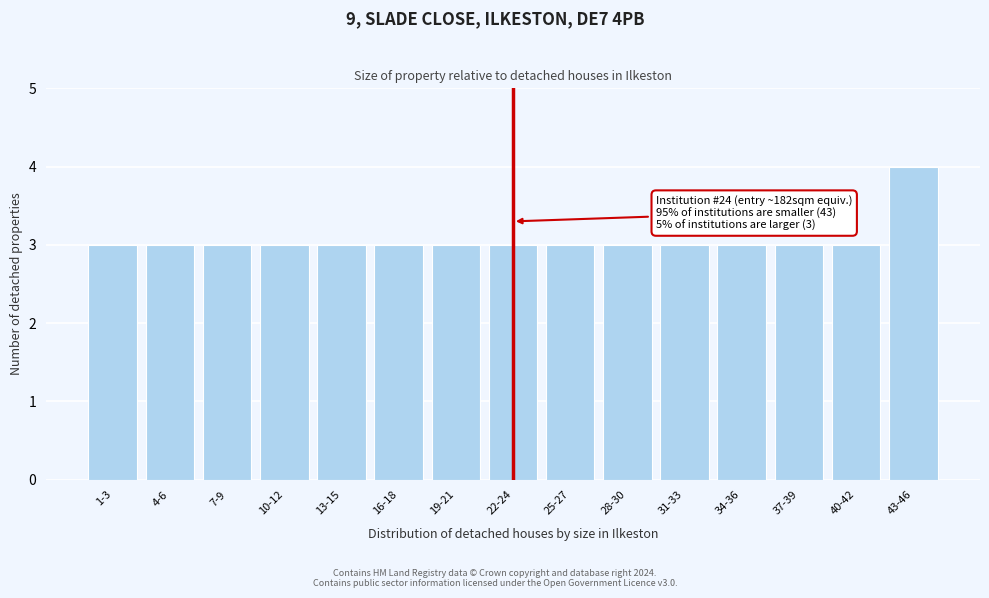

Reading left to right, list all the values displayed in this chart.

1-3=3	4-6=3	7-9=3	10-12=3	13-15=3	16-18=3	19-21=3	22-24=3	25-27=3	28-30=3	31-33=3	34-36=3	37-39=3	40-42=3	43-46=4